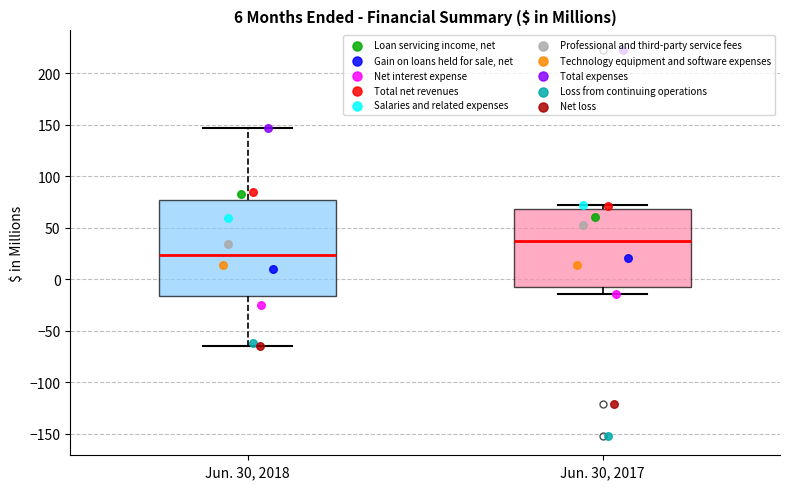

Reading left to right, transcribe this box plot: for each box, give where its median line is, the range the box spans, and where its two whiskers end, as read against the y-axis. The values are not printed on the chart, so give them approximately, as read against the axis.

Jun. 30, 2018: median 25, box -15 to 75, whiskers -65 to 145
Jun. 30, 2017: median 35, box -5 to 70, whiskers -15 to 70 (just above the box's upper edge)